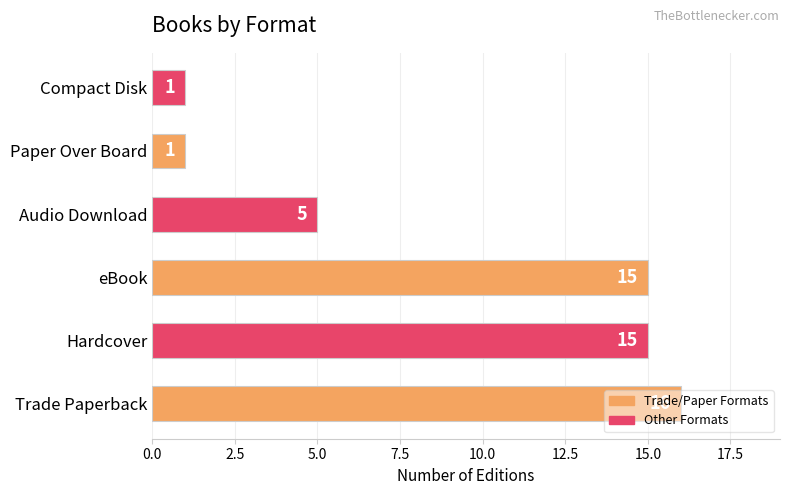

Is it true that the value at Compact Disk is 1?

True